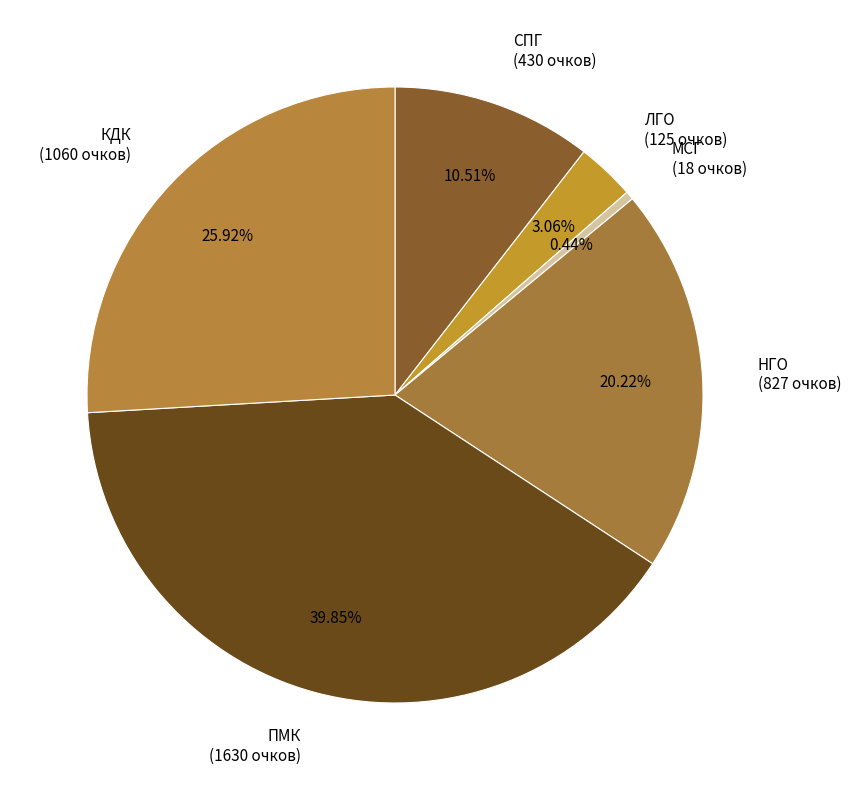

Does НГО represent more than half of the total?

No